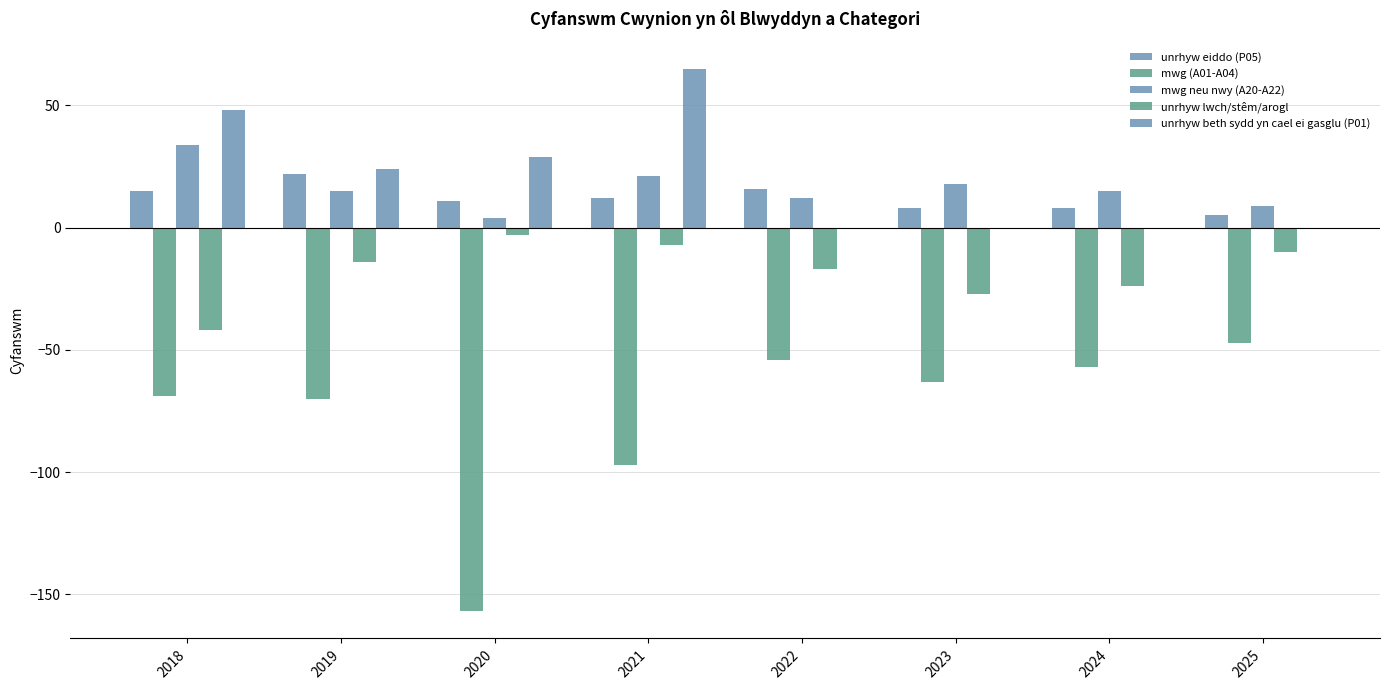

How many data points does each series have?

8